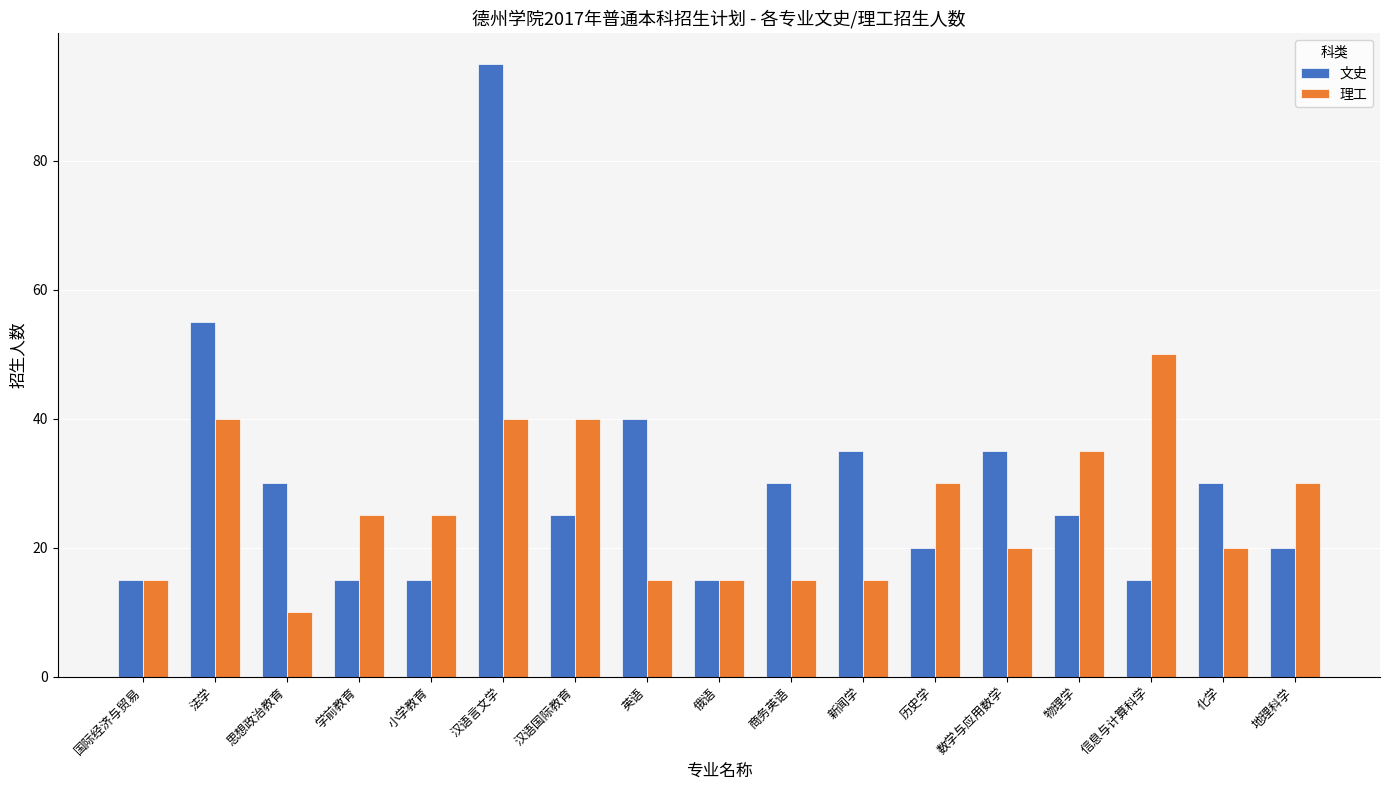

What is the value of the 理工 bar at the 14th from the left?

35